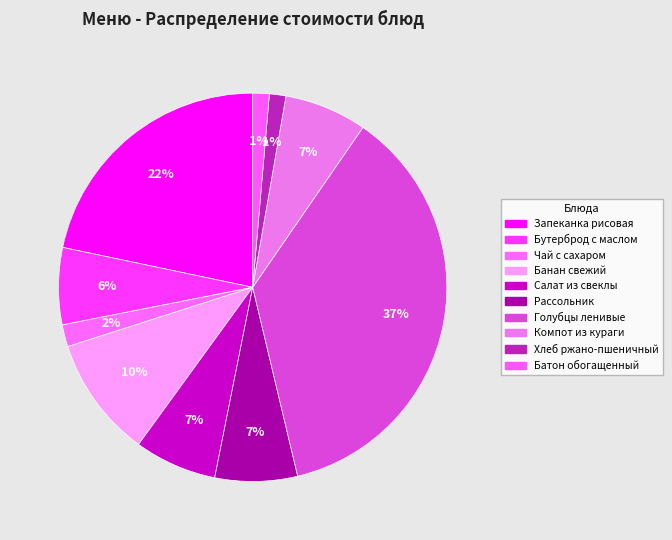

How many slices are in this pie chart?

10